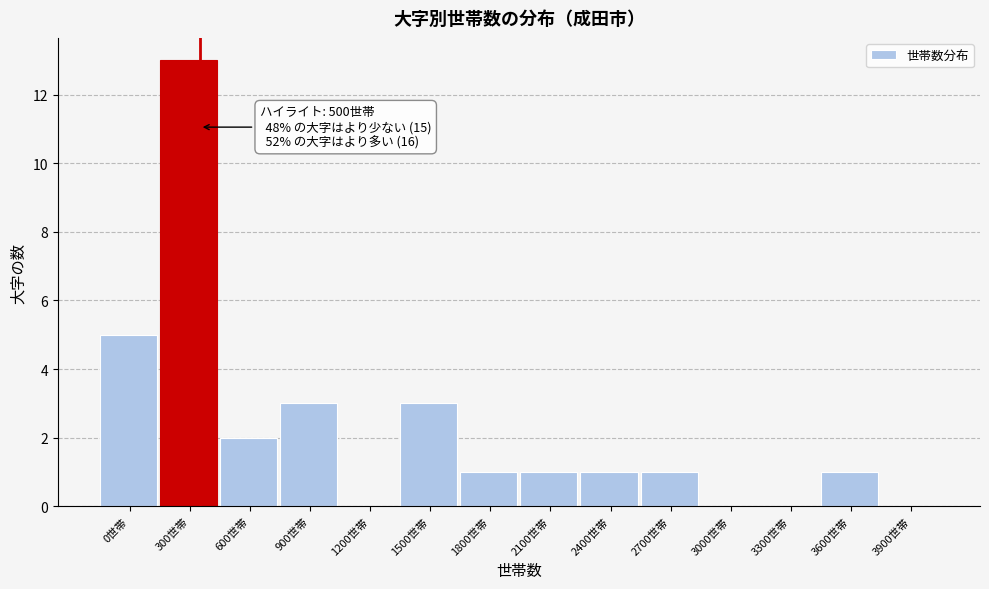

Reading left to right, what are all the values shown in this chart?

0世帯=5	300世帯=13	600世帯=2	900世帯=3	1200世帯=0	1500世帯=3	1800世帯=1	2100世帯=1	2400世帯=1	2700世帯=1	3000世帯=0	3300世帯=0	3600世帯=1	3900世帯=0